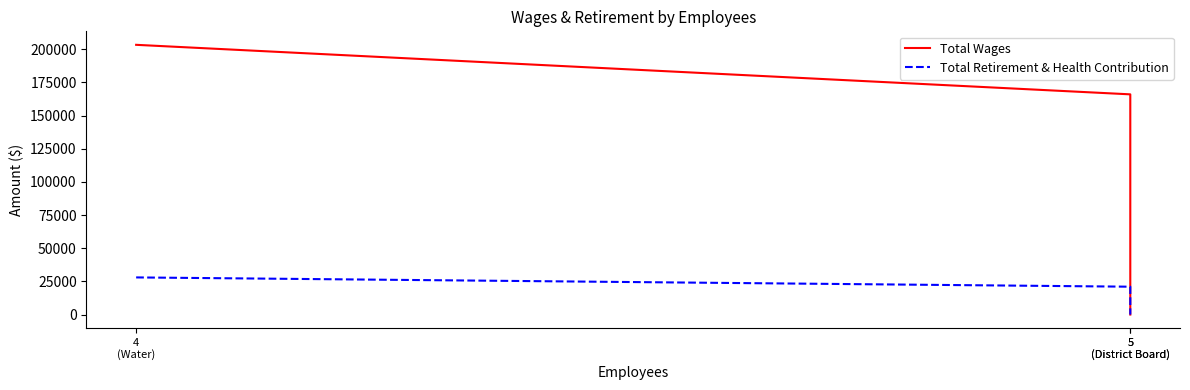

At which label is Total Retirement & Health Contribution closest to 14000?

5
(District Board)